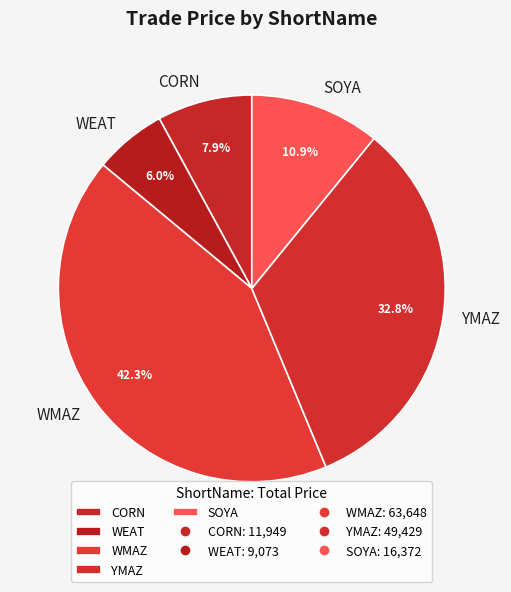

To the nearest percent, what is the difference between the largest and smallest slice percentages?

36%